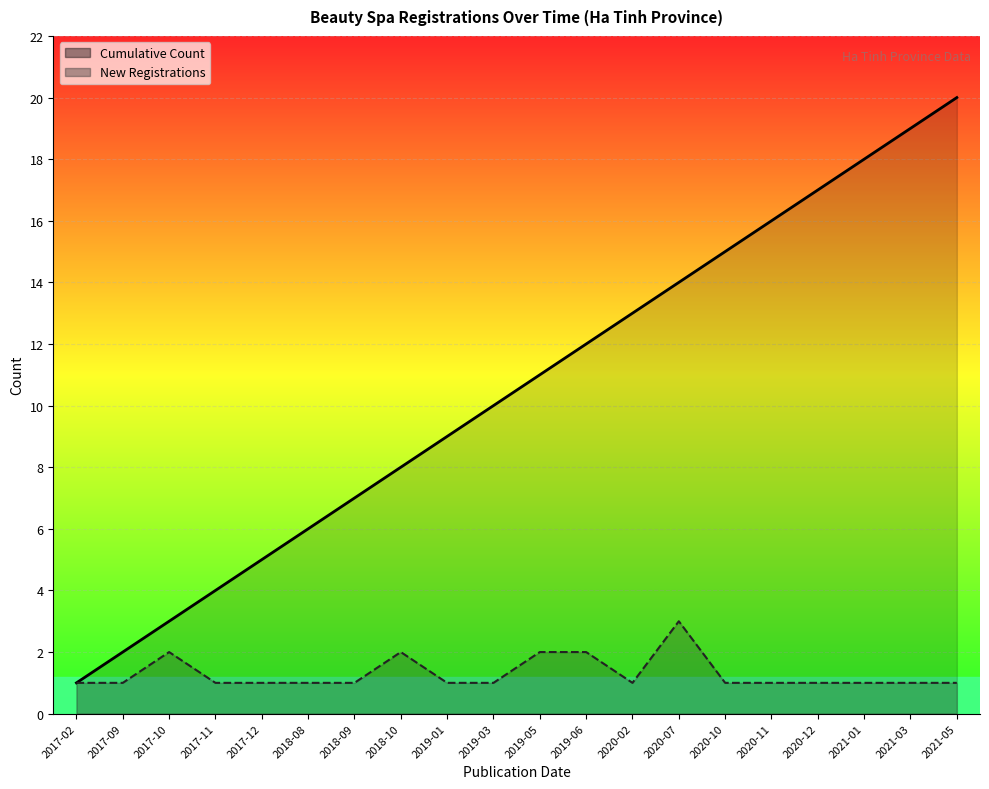

True or false: New Registrations and Cumulative Count intersect in this chart.

False